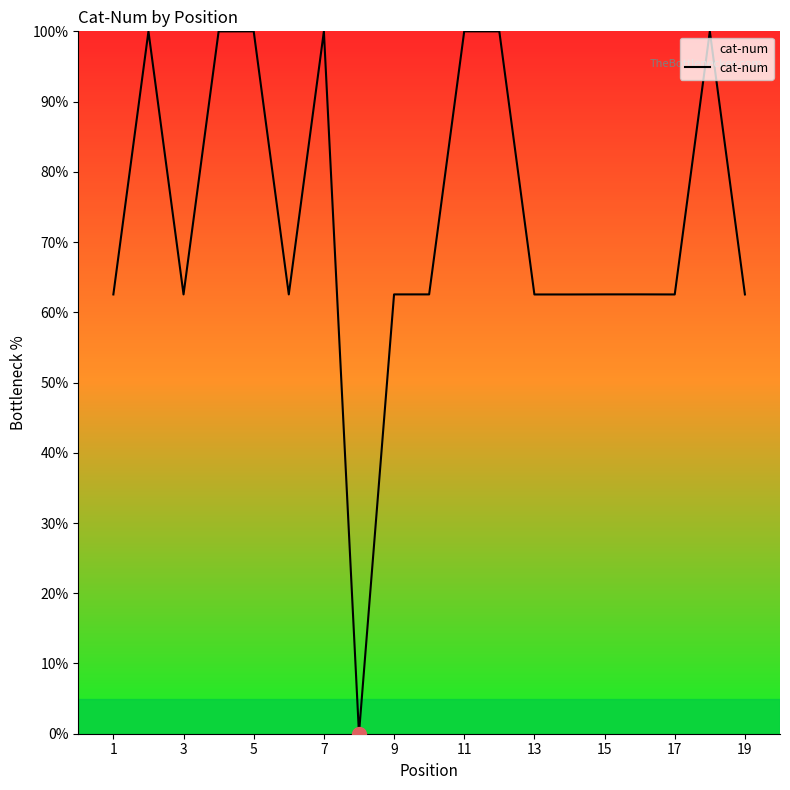

What is the maximum value shown in the chart?

100.0